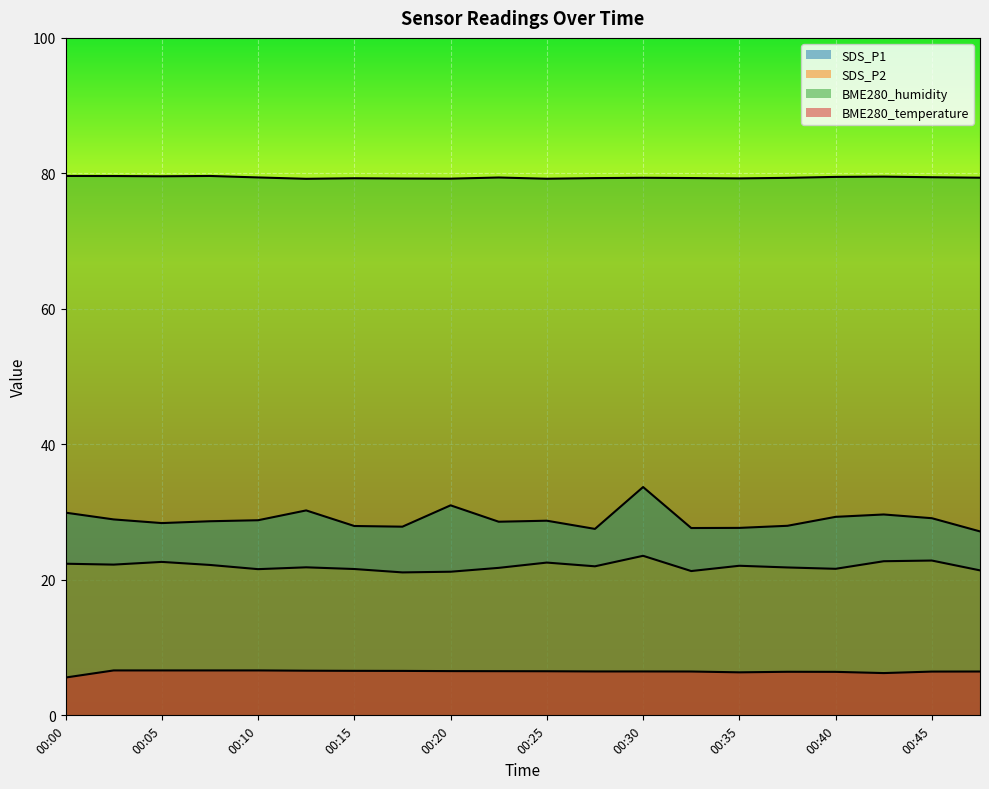

What is the difference between the highest and lowest values at 00:13?

72.6